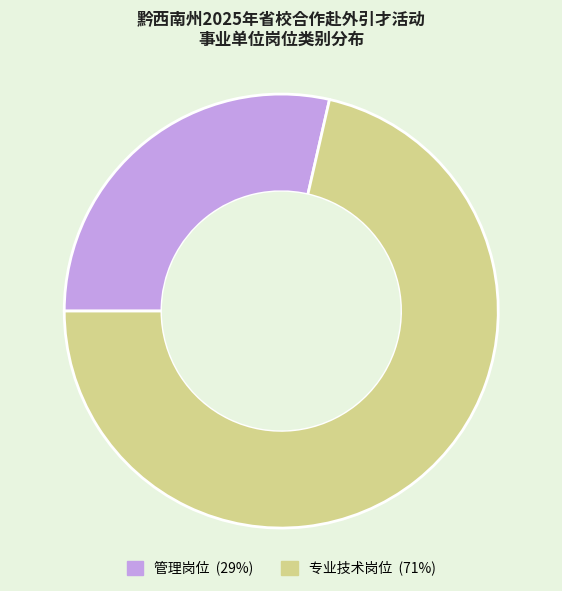

Do 管理岗位 and 专业技术岗位 together represent more than half of the pie?

Yes